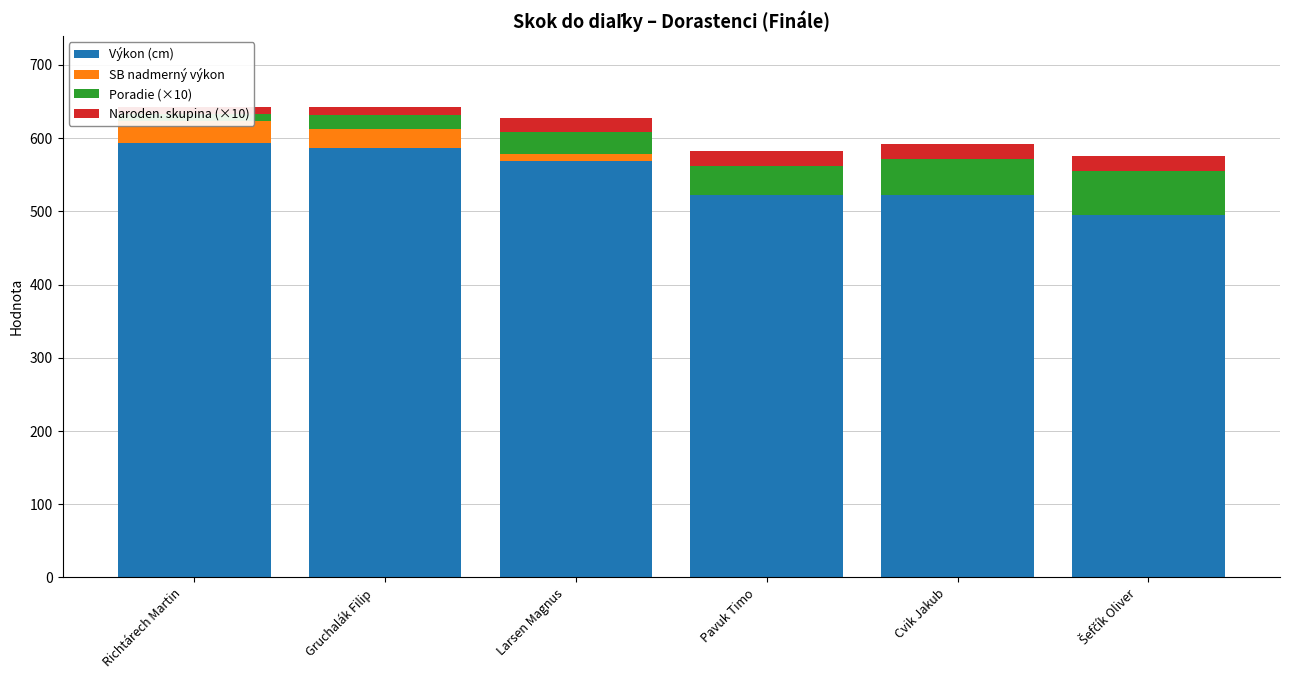

At which label does Poradie (×10) first exceed 40?

Cvik Jakub
